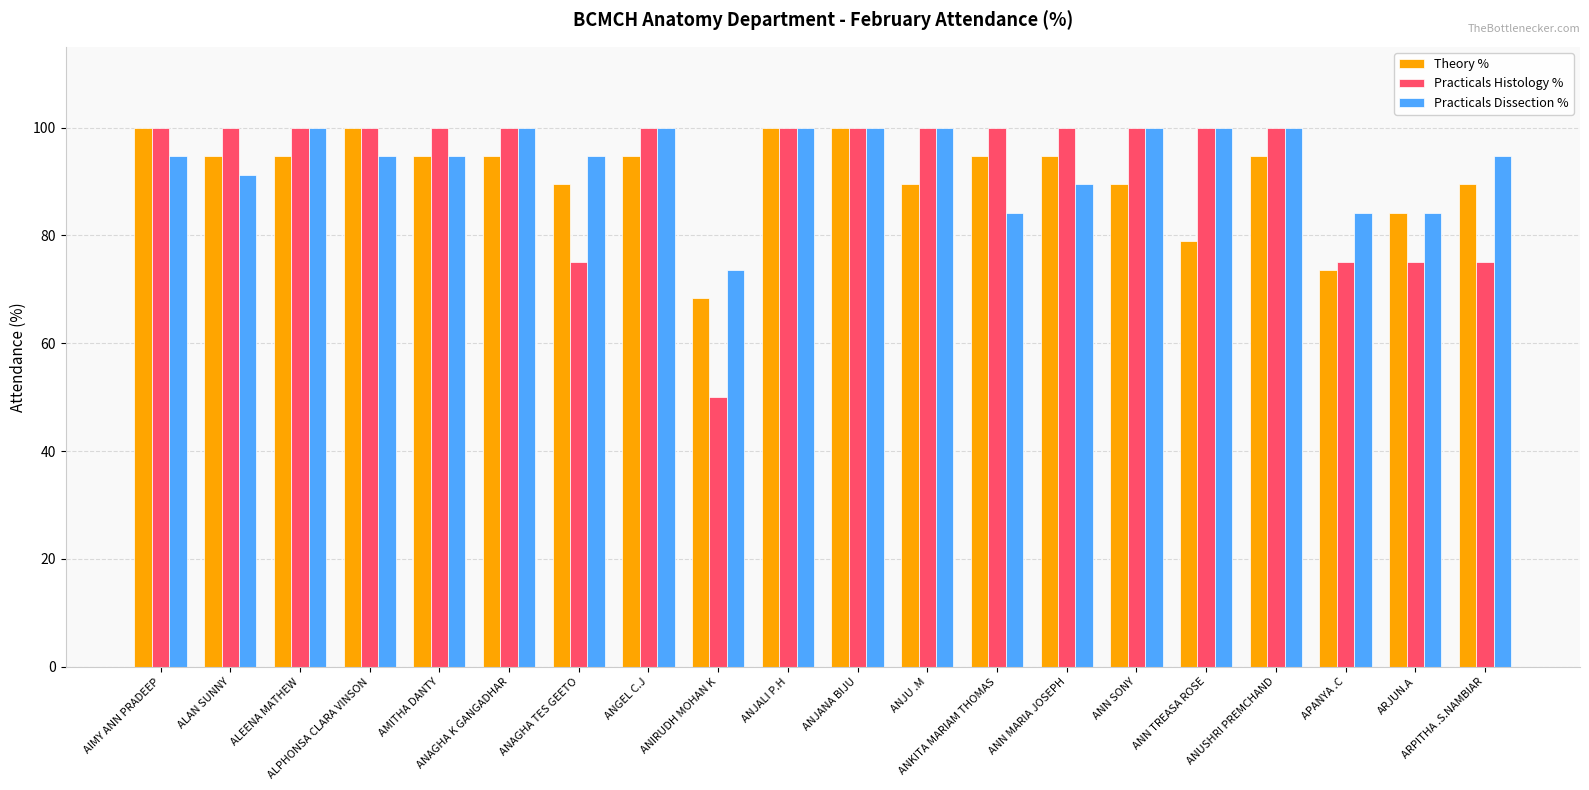

Reading left to right, transcribe all the data shown in this chart.

Theory %: 100.0	94.7	94.7	100.0	94.7	94.7	89.5	94.7	68.4	100.0	100.0	89.5	94.7	94.7	89.5	79.0	94.7	73.7	84.2	89.5
Practicals Histology %: 100.0	100.0	100.0	100.0	100.0	100.0	75.0	100.0	50.0	100.0	100.0	100.0	100.0	100.0	100.0	100.0	100.0	75.0	75.0	75.0
Practicals Dissection %: 94.7	91.2	100.0	94.7	94.7	100.0	94.7	100.0	73.7	100.0	100.0	100.0	84.2	89.5	100.0	100.0	100.0	84.2	84.2	94.7